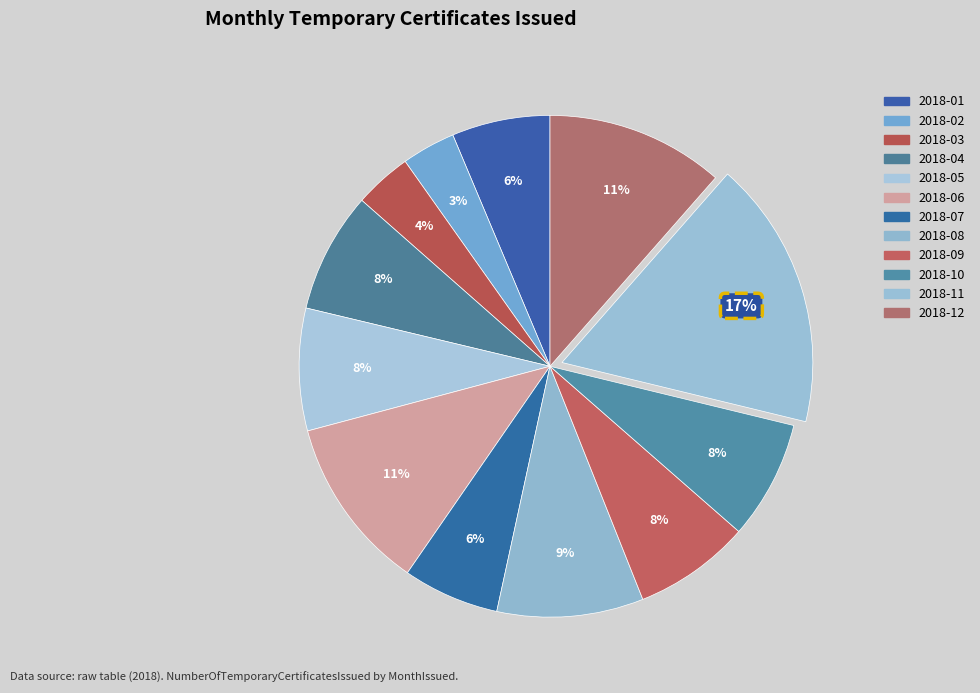

To the nearest percent, what percentage of the pie is 2018-10?

8%